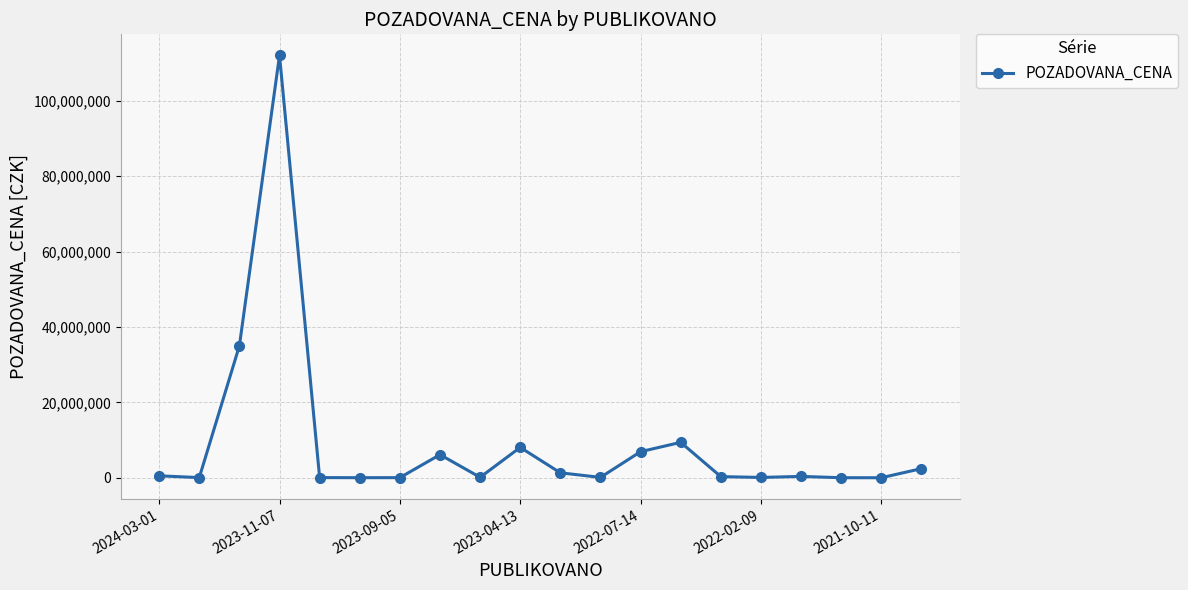

Does the chart display data point markers on the line(s)?

Yes